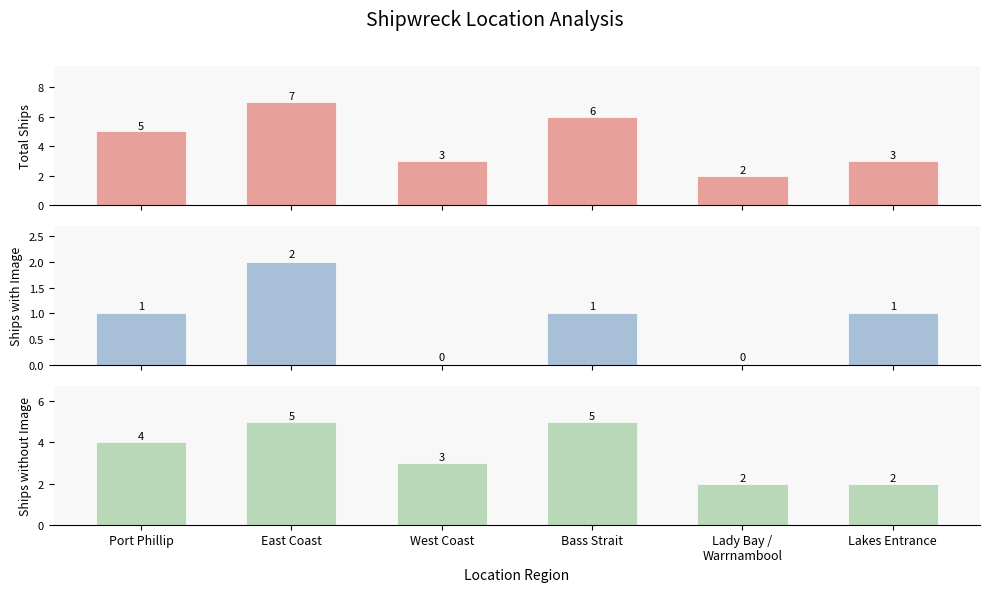

What is the total value across all series at Port Phillip?

10